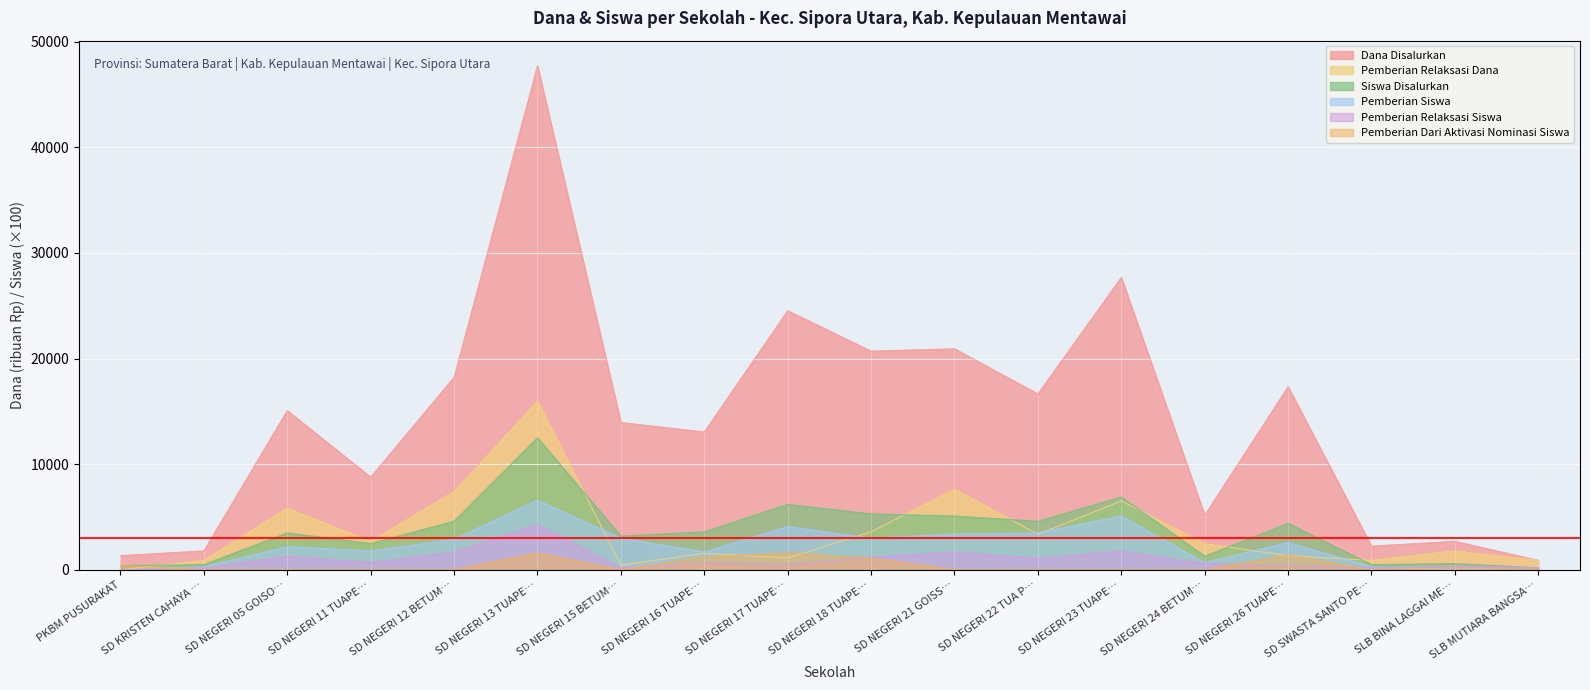

Count the number of data series in this chart.

6